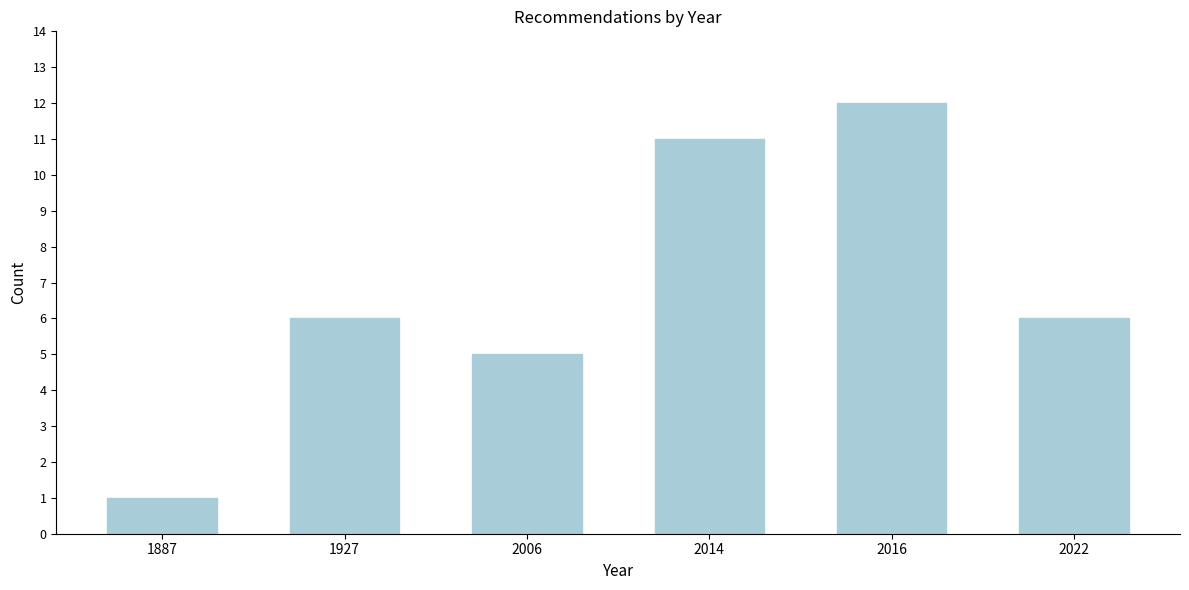

Reading left to right, extract all data points from this chart.

1	6	5	11	12	6